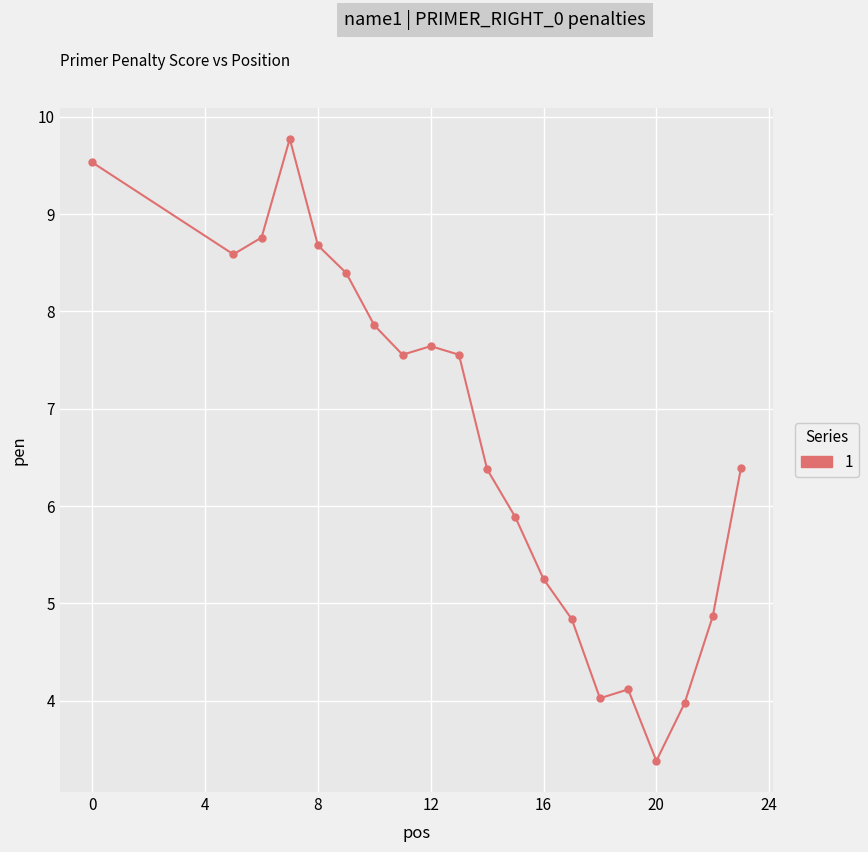

True or false: there are more than 0 points higher than both neighbors.

True